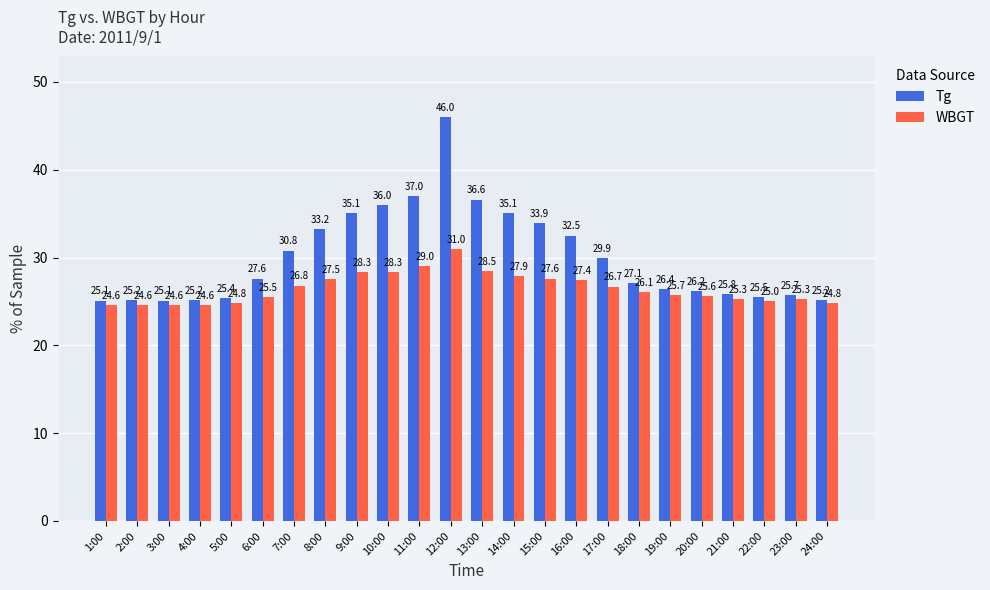

What are all the series names shown in the legend?

Tg, WBGT